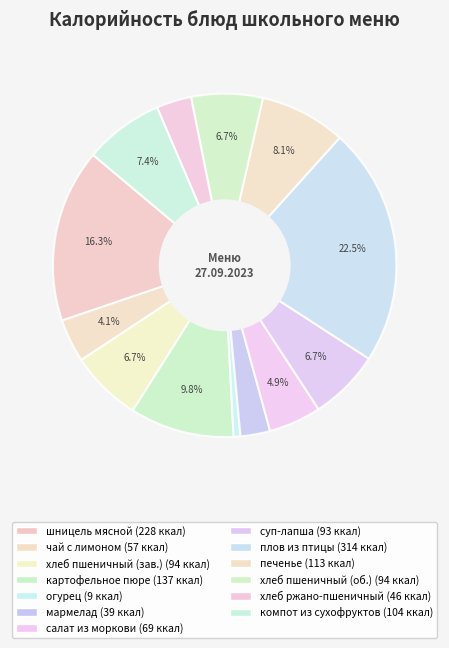

How many slices are in this pie chart?

13